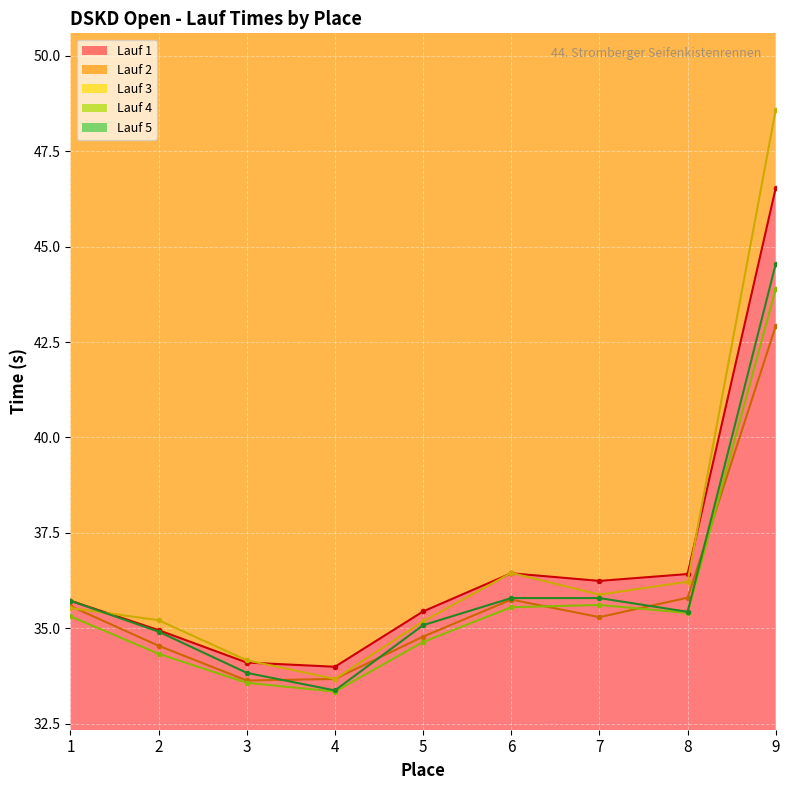

Between 5 and 7, which series saw the biggest shift?

Lauf 4